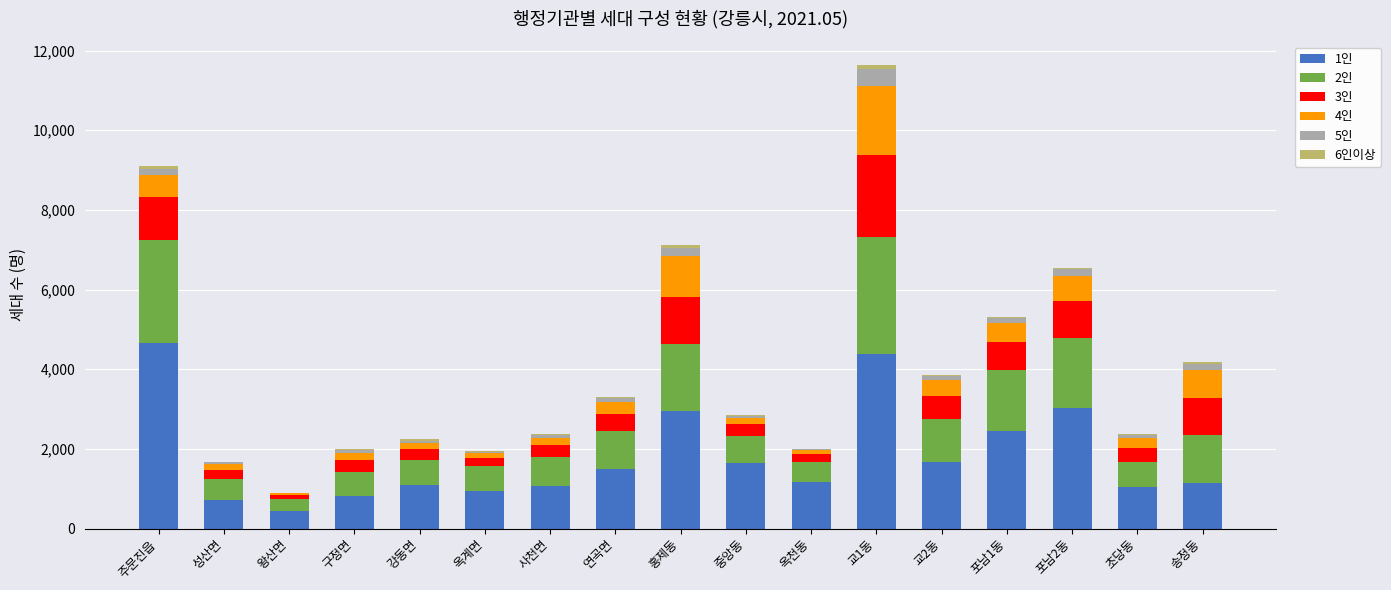

True or false: 1인 has a value of 4664 at 주문진읍.

True